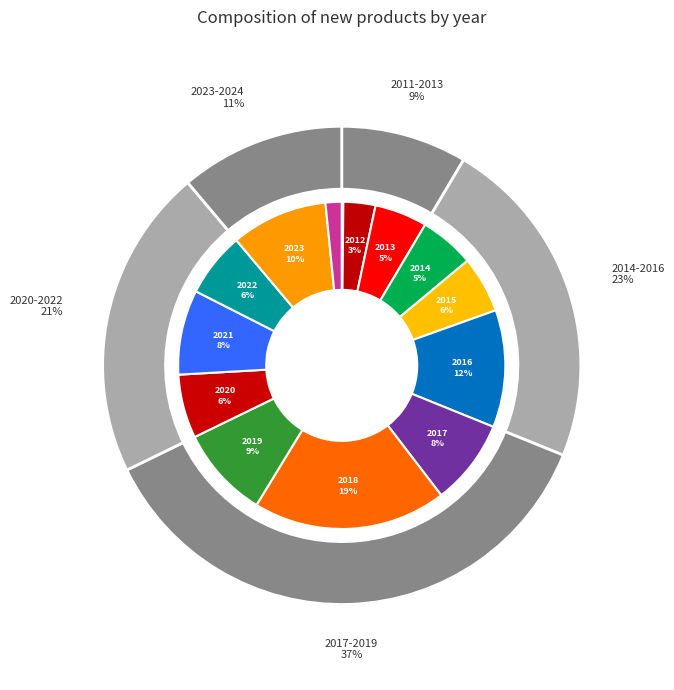

Between 2021 and 2024, which is larger?

2021